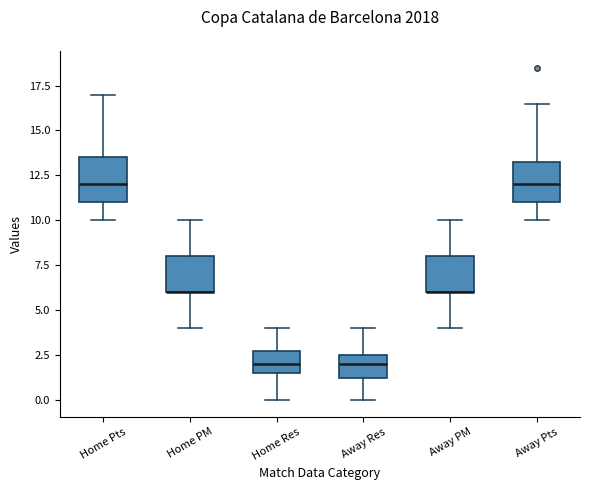

Reading left to right, transcribe this box plot: for each box, give where its median line is, the range the box spans, and where its two whiskers end, as read against the y-axis. The values are not printed on the chart, so give them approximately, as read against the axis.

Home Pts: median 12.0, box 11.0 to 13.5, whiskers 10.0 to 17.0
Home PM: median 6.0 (drawn on the box's lower edge), box 6.0 to 8.0, whiskers 4.0 to 10.0
Home Res: median 2.0, box 1.5 to 3.0, whiskers 0.0 to 4.0
Away Res: median 2.0, box 1.5 to 2.5, whiskers 0.0 to 4.0
Away PM: median 6.0 (drawn on the box's lower edge), box 6.0 to 8.0, whiskers 4.0 to 10.0
Away Pts: median 12.0, box 11.0 to 13.5, whiskers 10.0 to 16.5